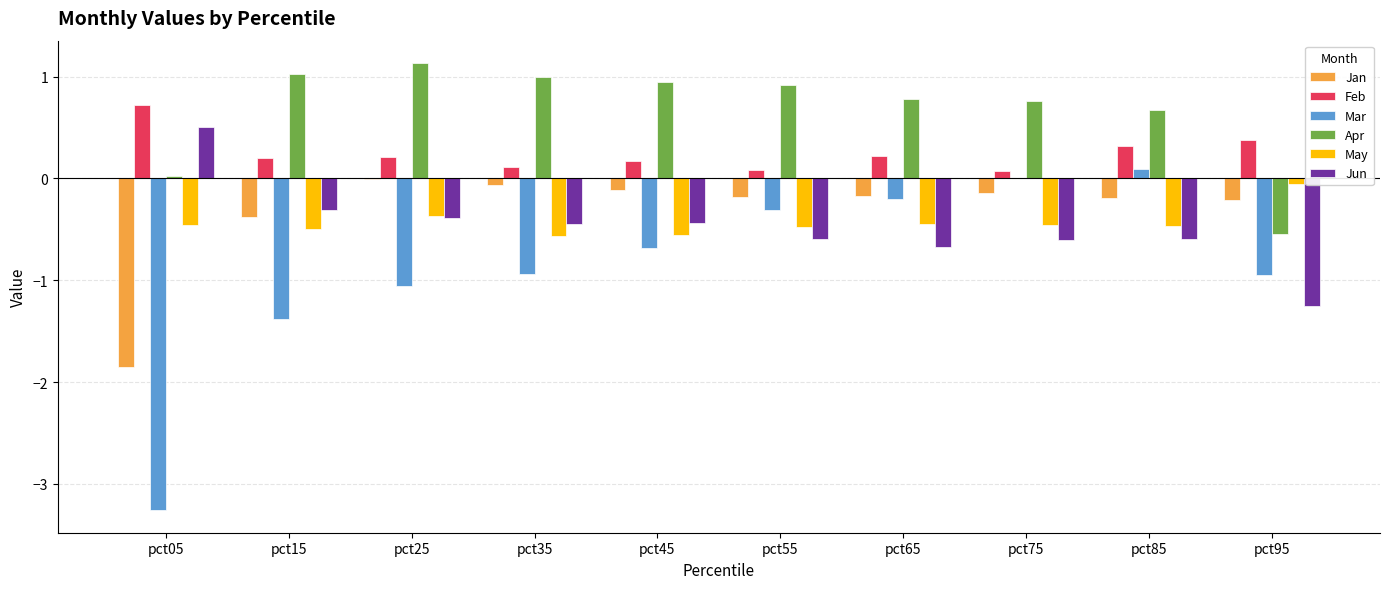

How many data points in Jun are above 0?

1